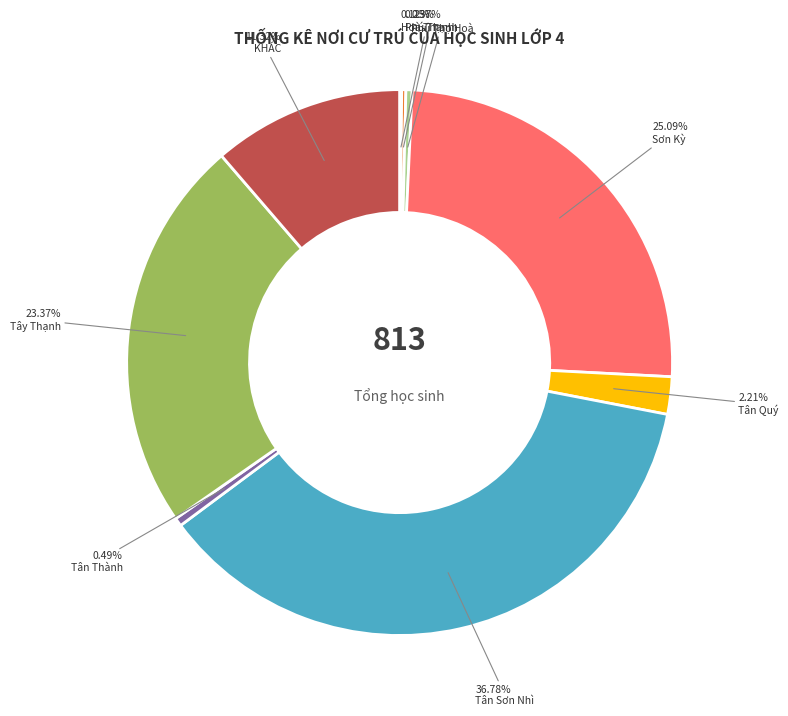

Does Phú Thạnh account for over 50% of the chart?

No